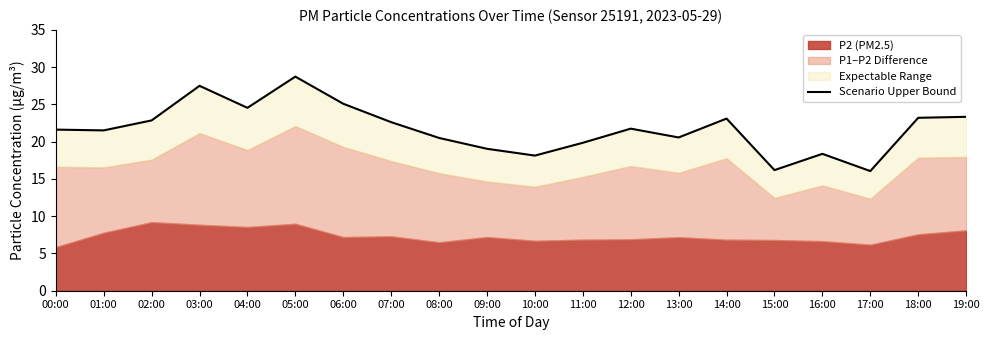

How many data points are less than 21?

8